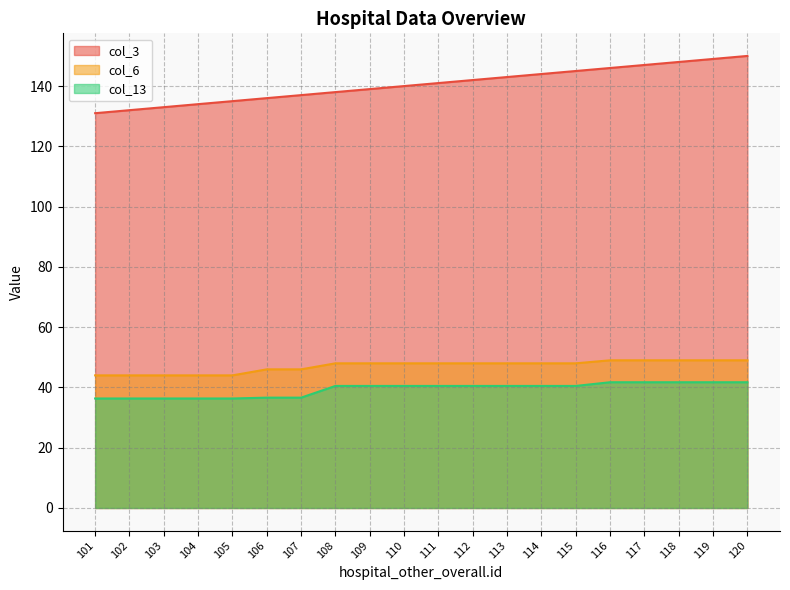

Is the value of col_13 at 110 greater than the value of col_6 at 110?

No